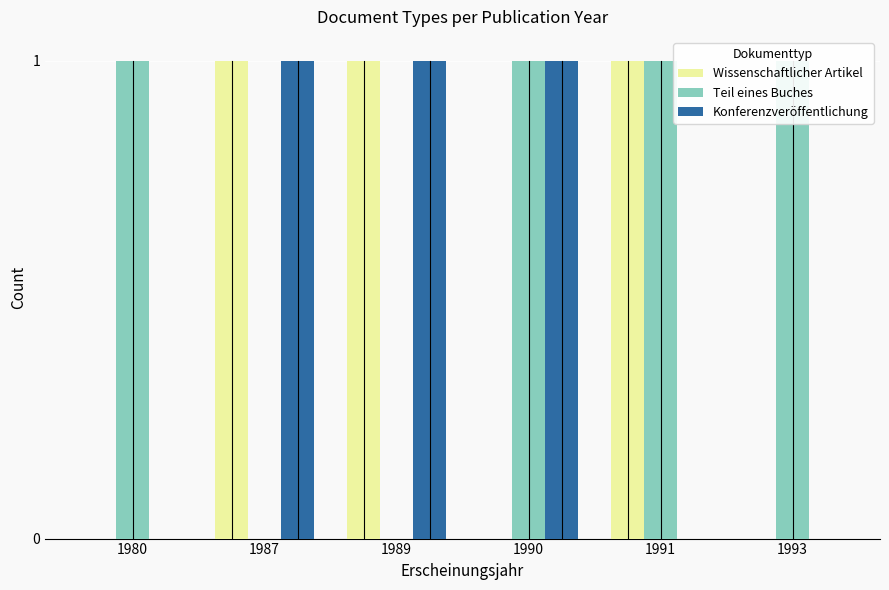

What is the value of the Teil eines Buches bar at the 1st from the left?

1